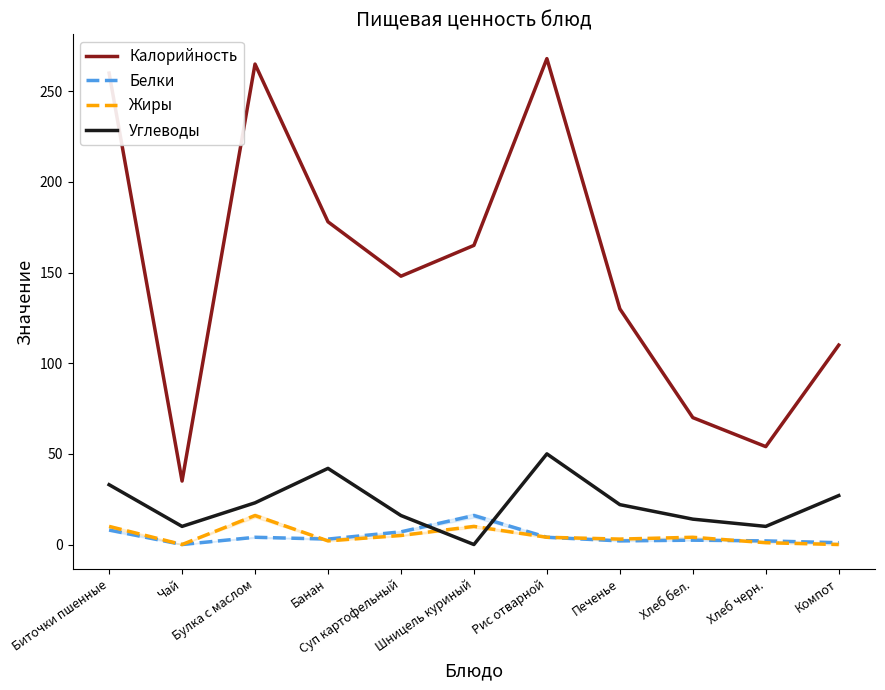

Reading left to right, what are all the values shown in this chart?

Калорийность: 260.0	35.0	265.0	178.0	148.0	165.0	268.0	130.0	70.0	54.0	110.0
Белки: 8.0	0.0	4.0	3.0	7.0	16.0	4.0	2.0	2.4	2.0	1.0
Жиры: 10.0	0.0	16.0	2.0	5.0	10.0	4.0	3.0	4.0	1.0	0.0
Углеводы: 33.0	10.0	23.0	42.0	16.0	0.0	50.0	22.0	14.0	10.0	27.0